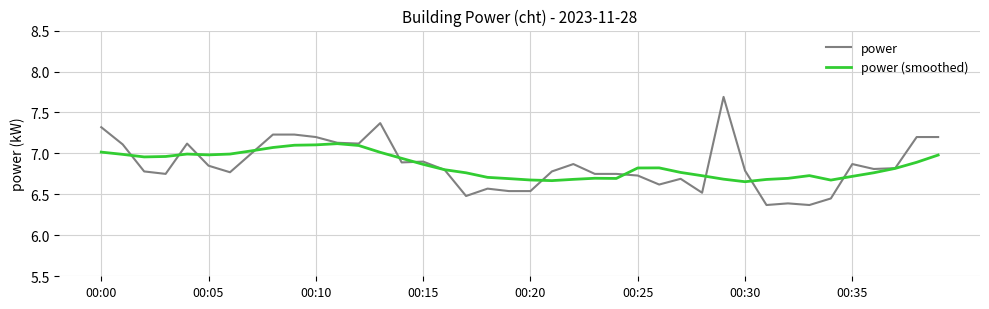

Rank the series by their maximum value, from lowest to highest.

power (smoothed), power